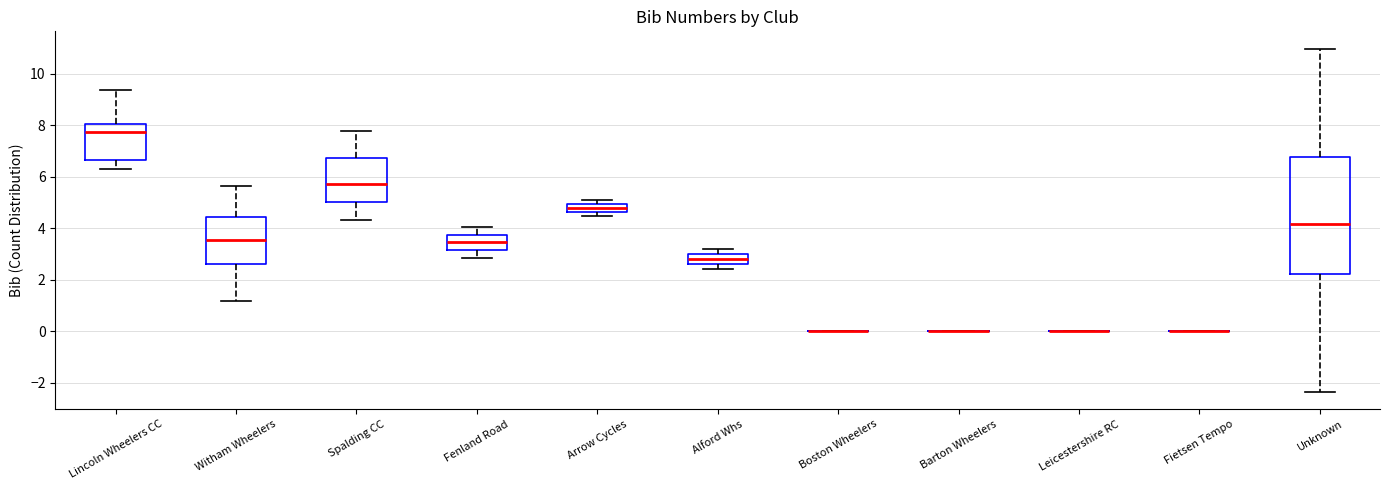

Reading left to right, read every box against the y-axis: the position of its median line, the range the box covers, and the ends of its whiskers. The values are not printed on the chart, so give them approximately, as read against the axis.

Lincoln Wheelers CC: median 7.8, box 6.6 to 8.0, whiskers 6.2 to 9.4
Witham Wheelers: median 3.6, box 2.6 to 4.4, whiskers 1.2 to 5.6
Spalding CC: median 5.8, box 5.0 to 6.8, whiskers 4.4 to 7.8
Fenland Road: median 3.4, box 3.2 to 3.8, whiskers 2.8 to 4.0
Arrow Cycles: median 4.8, box 4.6 to 5.0, whiskers 4.4 to 5.2
Alford Whs: median 2.8, box 2.6 to 3.0, whiskers 2.4 to 3.2
Boston Wheelers: box collapsed to a line at 0.0, whiskers 0.0 to 0.0
Barton Wheelers: box collapsed to a line at 0.0, whiskers 0.0 to 0.0
Leicestershire RC: box collapsed to a line at 0.0, whiskers 0.0 to 0.0
Fietsen Tempo: box collapsed to a line at 0.0, whiskers 0.0 to 0.0
Unknown: median 4.2, box 2.2 to 6.8, whiskers -2.4 to 11.0